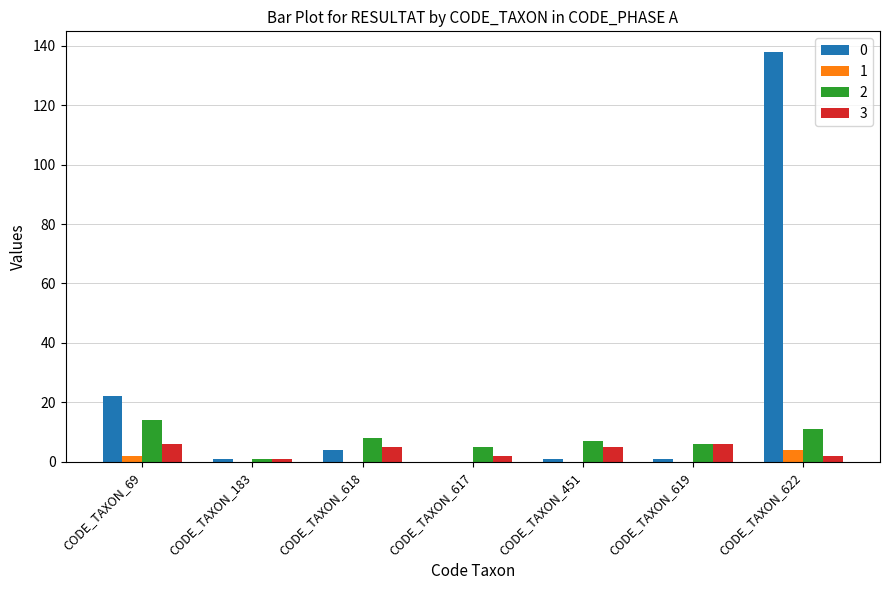

The value of 1 at CODE_TAXON_618 is 0. True or false?

True